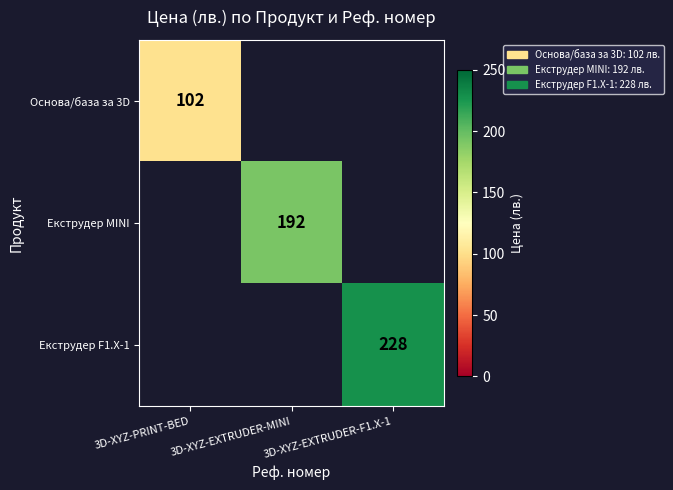

At how many categories does at least one series exceed 115?

2